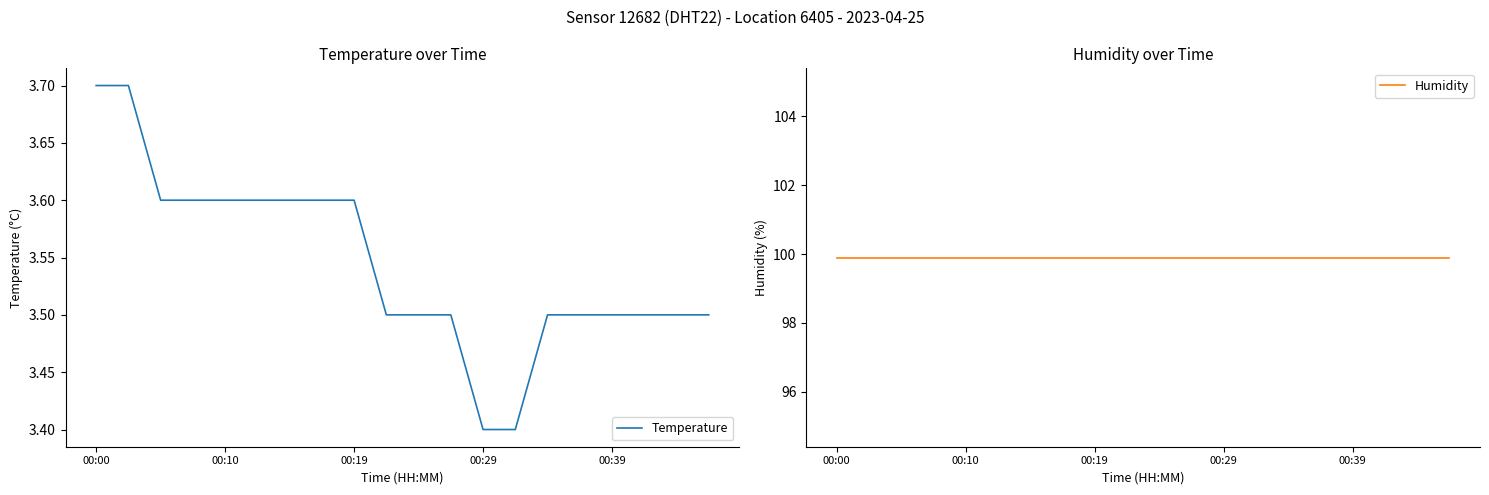

What is the highest value of the Temperature series?

3.7